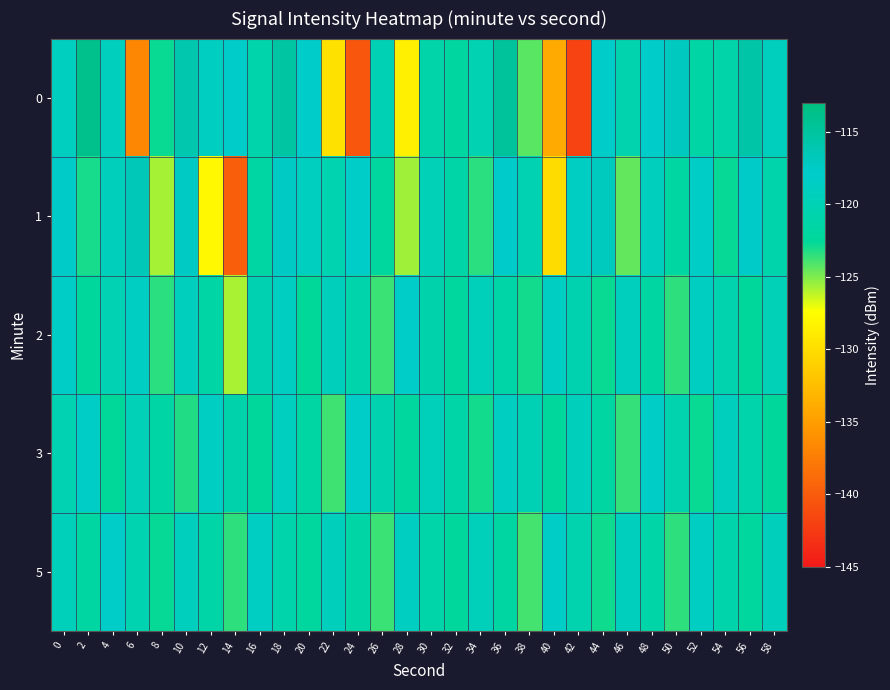

What is the total value across all series at 6?

-612.3